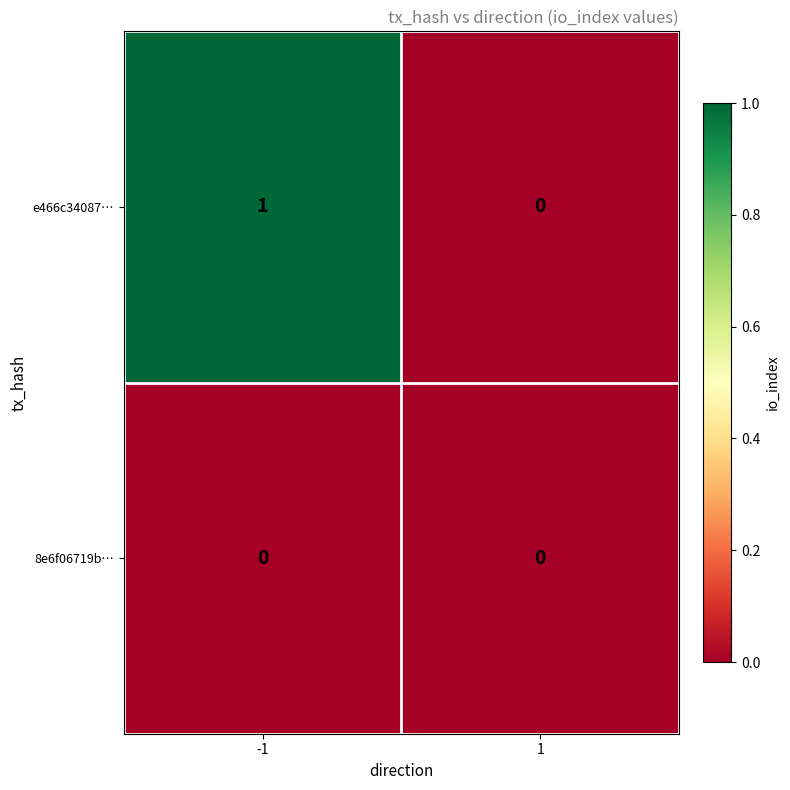

What is the difference between the highest and lowest values at -1?

1